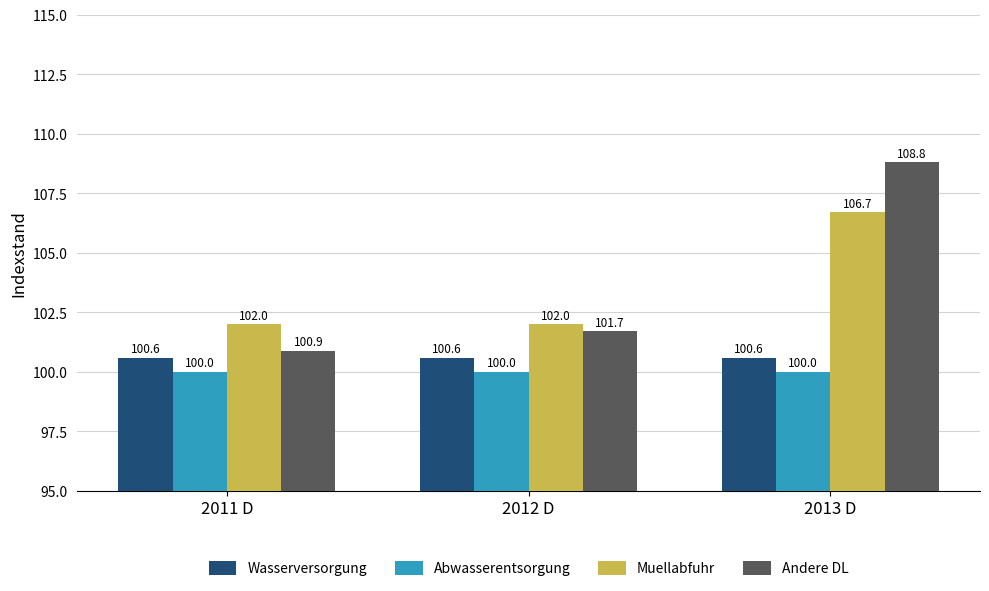

How many distinct data groups are displayed?

4